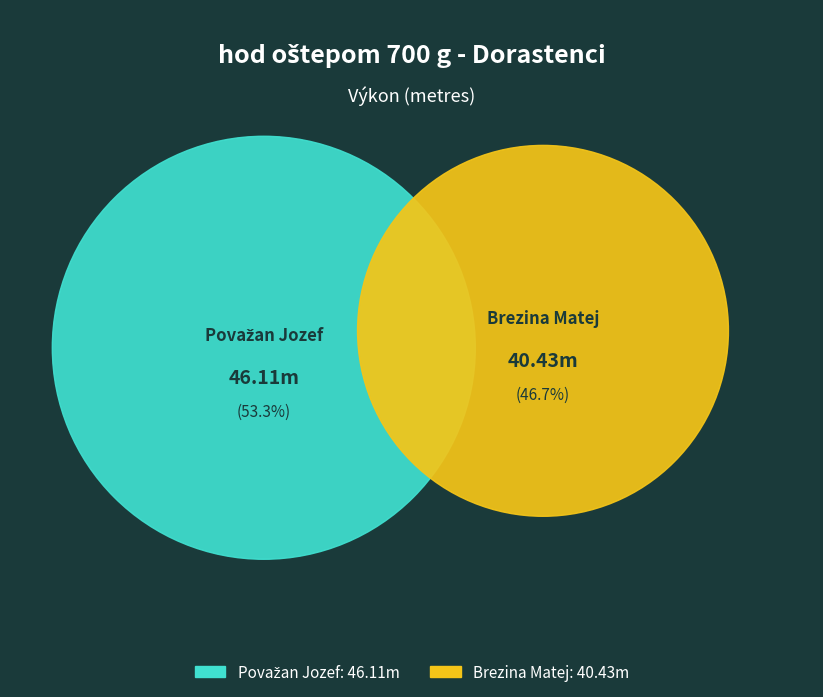

What percentage is the Brezina Matej slice, to the nearest percent?

47%